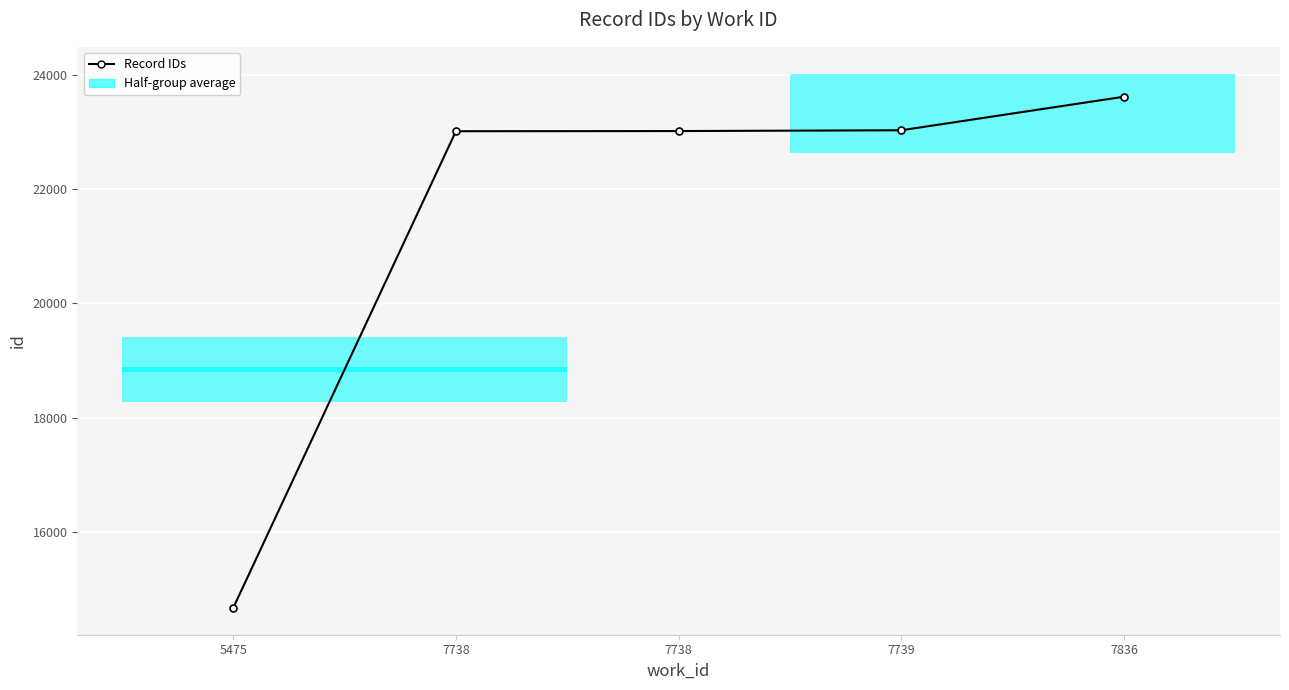

At which label does the data first exceed 23021?

7739